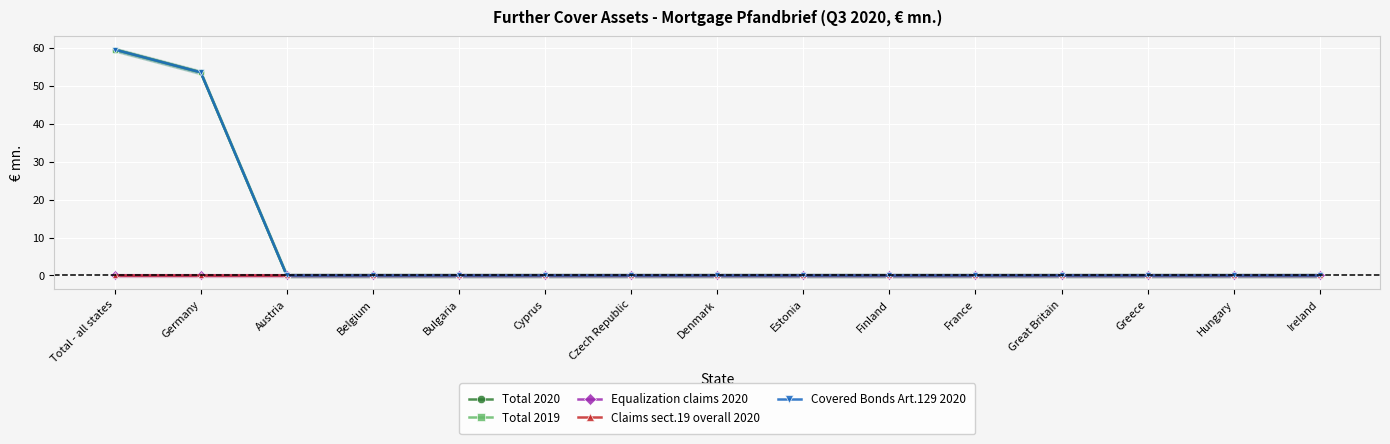

Which series has the largest total across all categories?

Total 2020